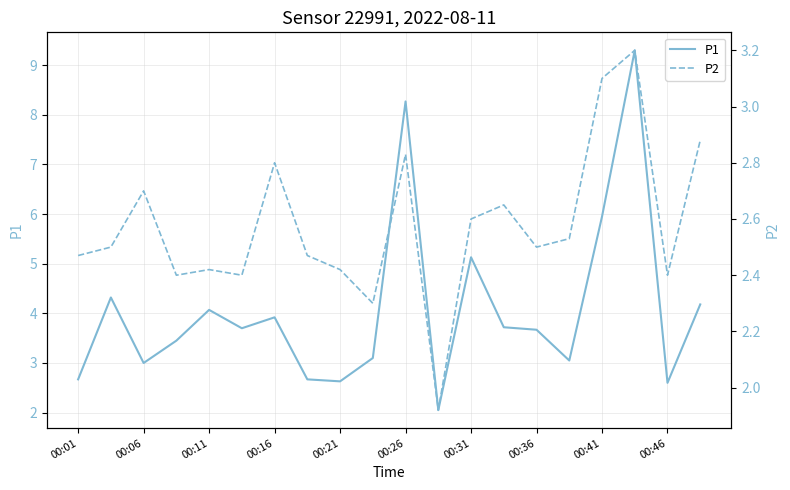

True or false: P1 and P2 intersect in this chart.

False